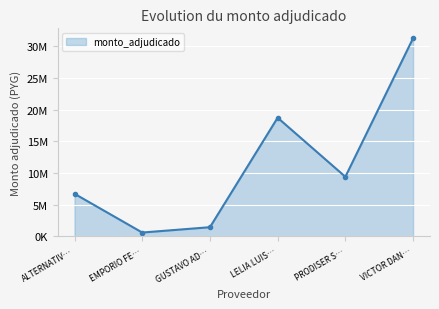

Which category has the highest value across all series?

VICTOR DAN…